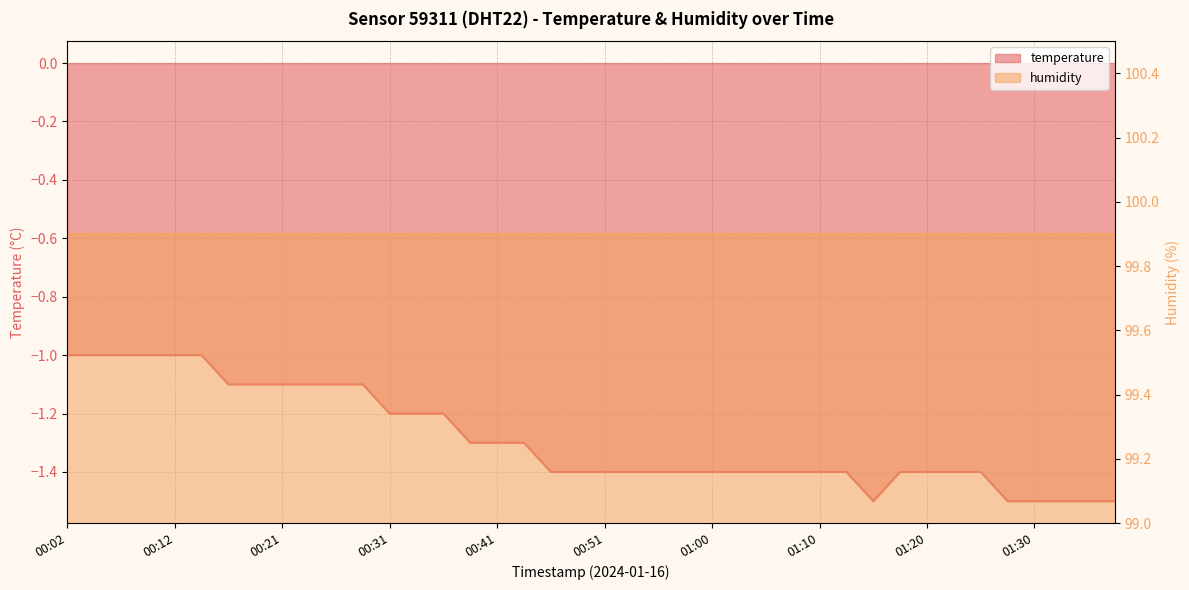

At which label is the value closest to -1?

00:02